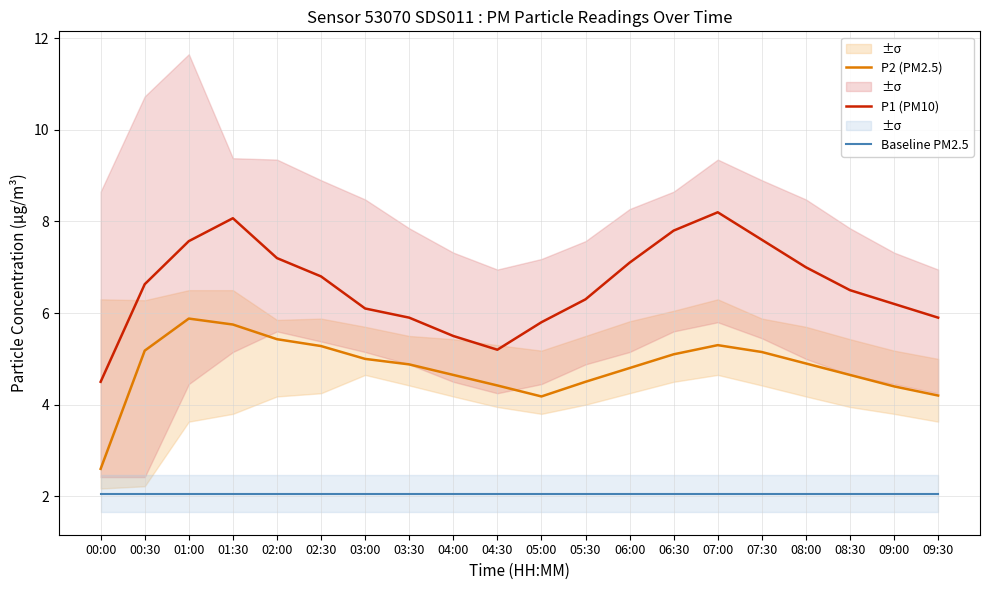

Between 02:30 and 05:00, which series saw the biggest shift?

P2 (PM2.5)